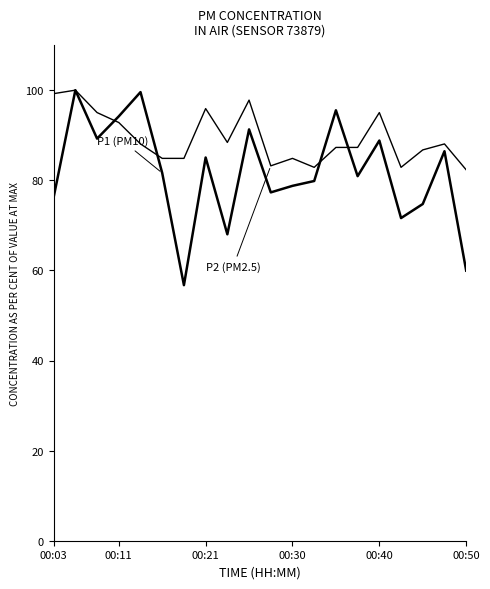

Does the chart display data point markers on the line(s)?

No